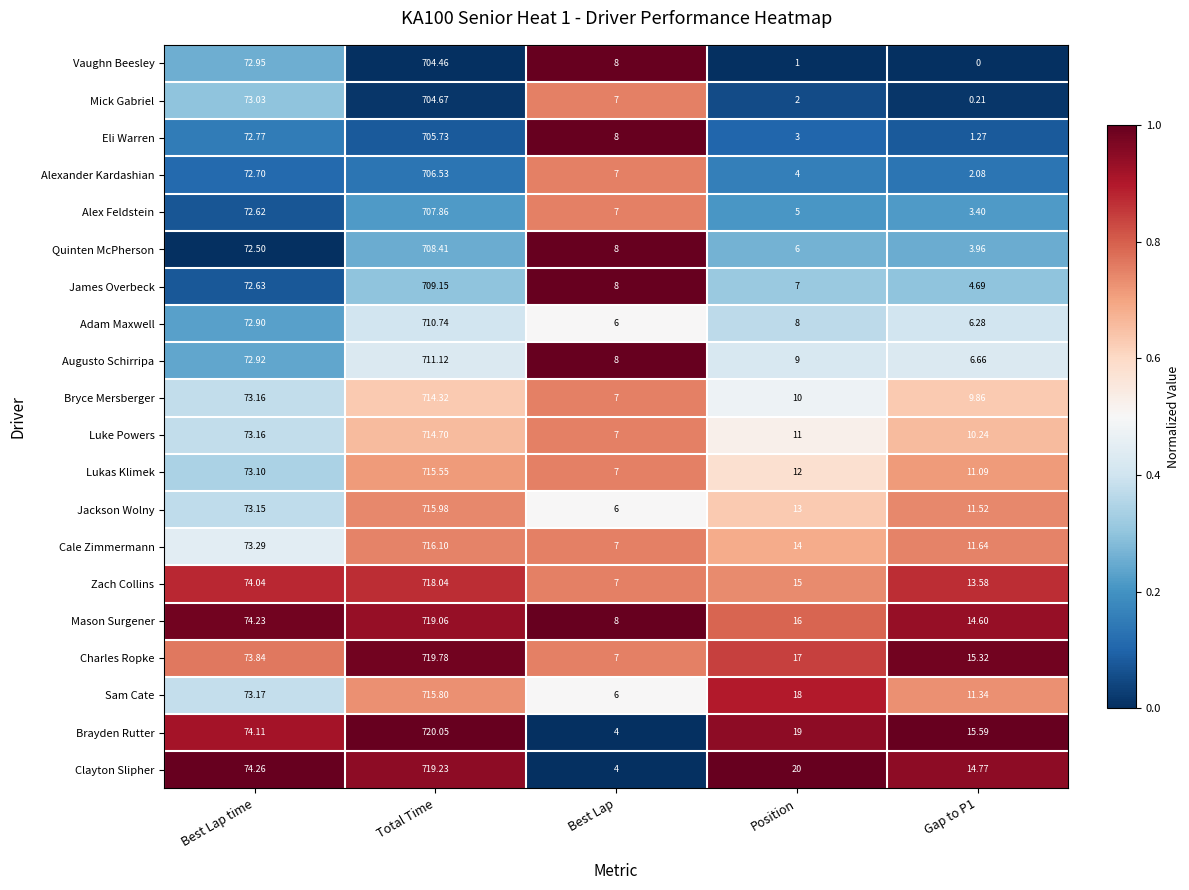

Which series has the largest range (max minus min)?

Brayden Rutter